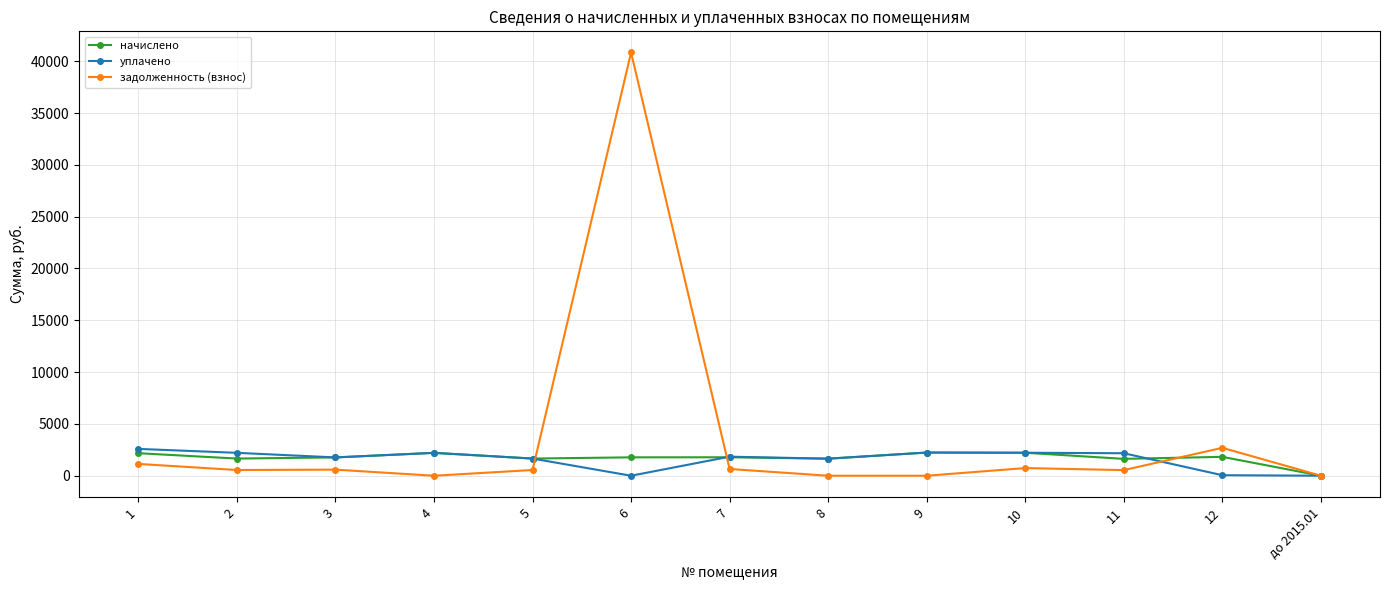

How many categories are shown in the chart?

13